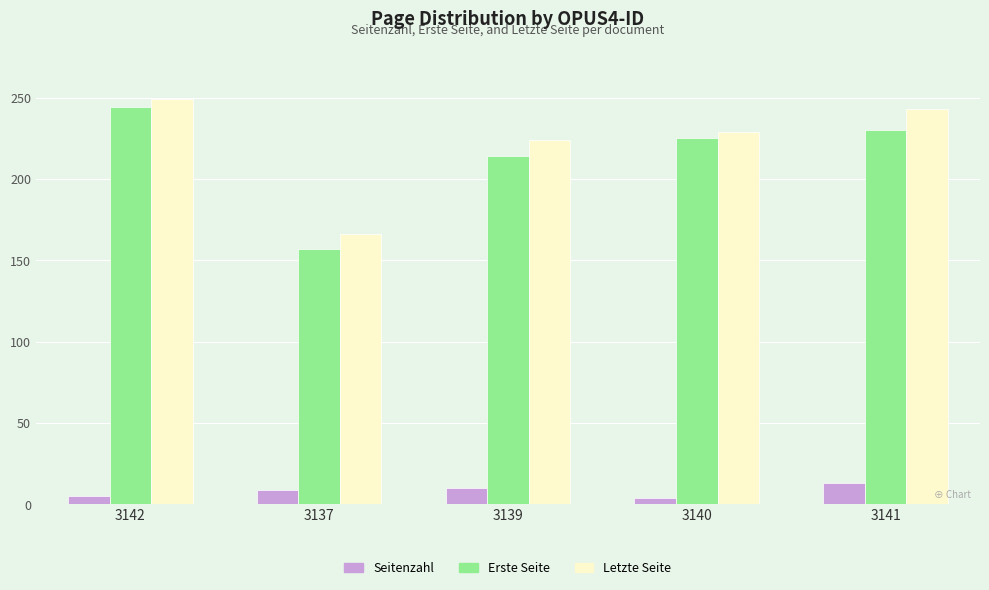

Which label corresponds to the largest value in the chart?

3142